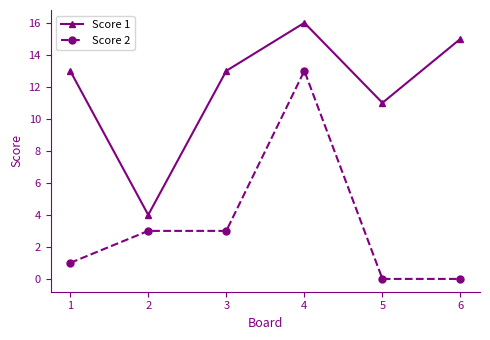

List the series in order of their overall mean, highest first.

Score 1, Score 2